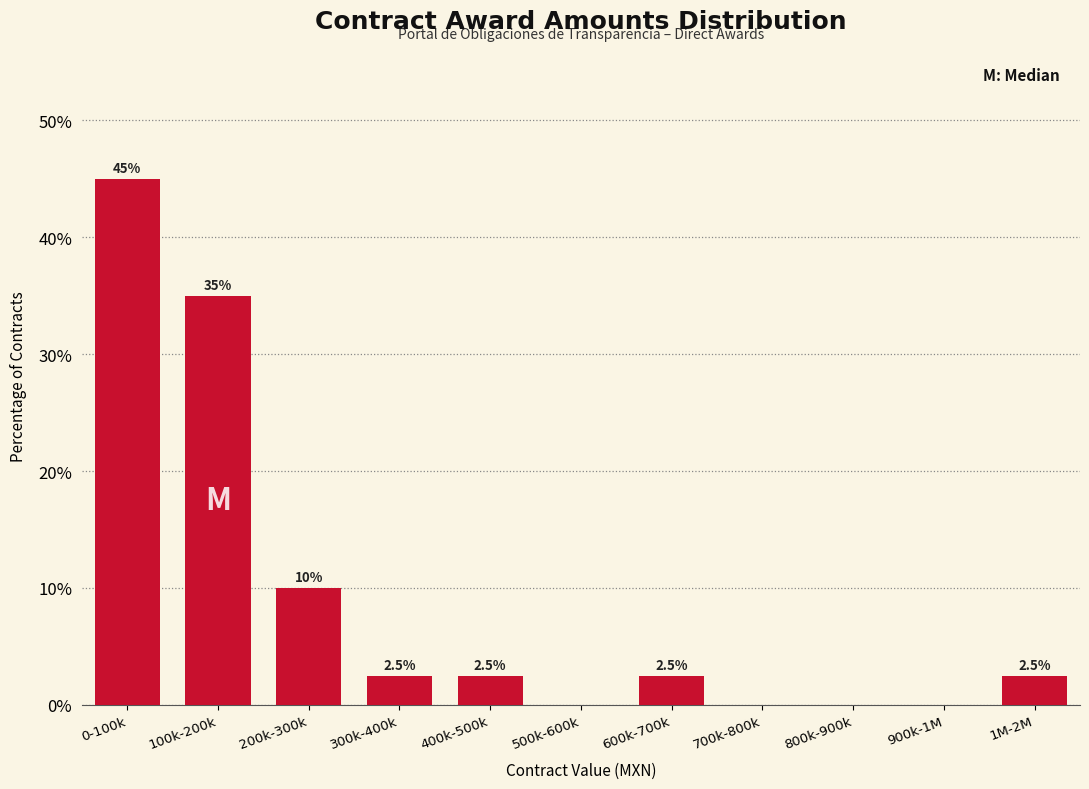

Reading left to right, list all the values displayed in this chart.

0-100k=45.0	100k-200k=35.0	200k-300k=10.0	300k-400k=2.5	400k-500k=2.5	500k-600k=0.0	600k-700k=2.5	700k-800k=0.0	800k-900k=0.0	900k-1M=0.0	1M-2M=2.5